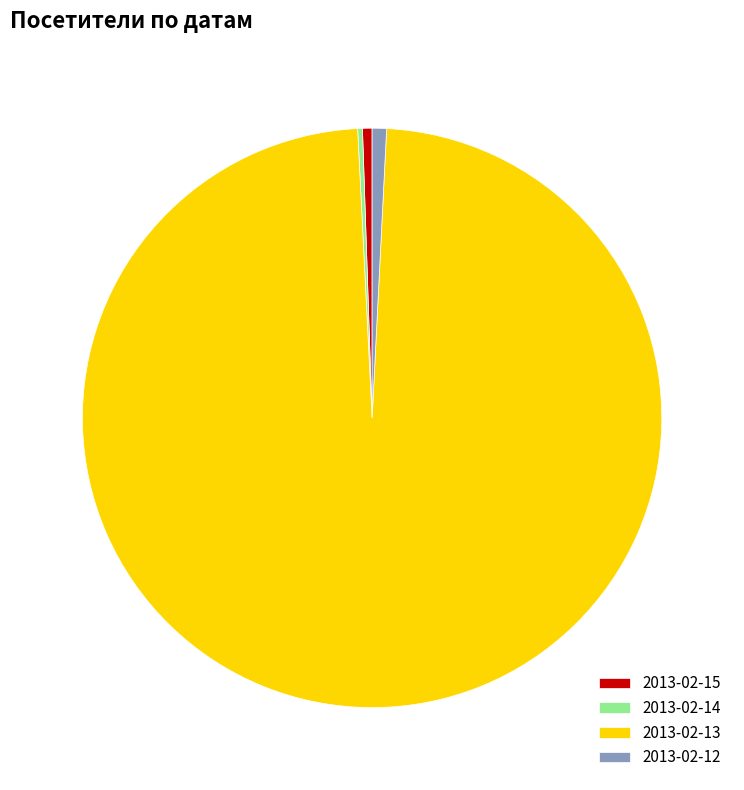

The 2013-02-13 slice represents 98% of the pie. True or false?

True